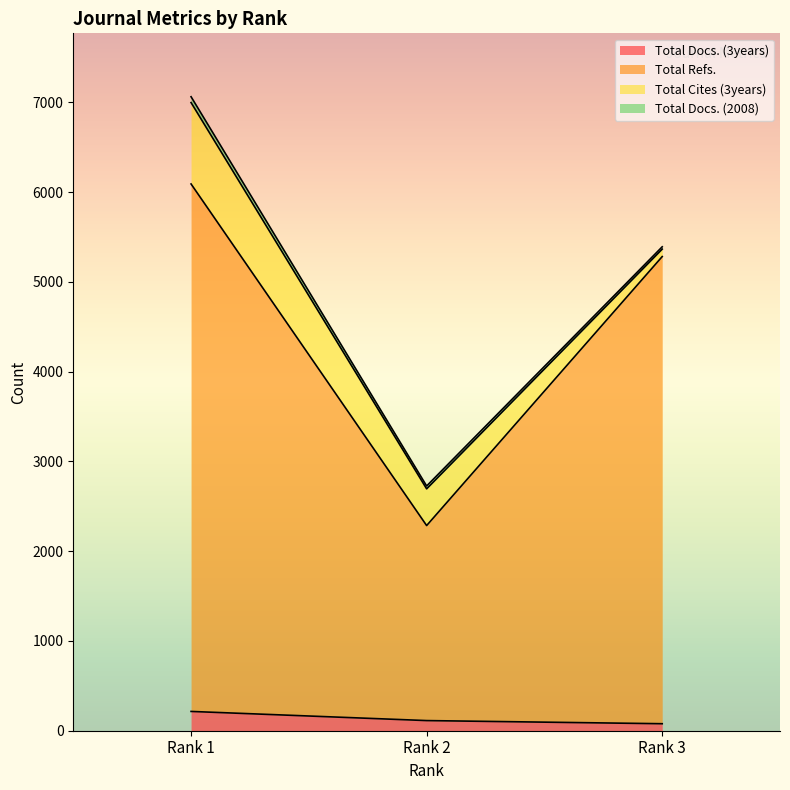

What is the difference between the maximum and minimum values in the Total Docs. (3years) series?

137